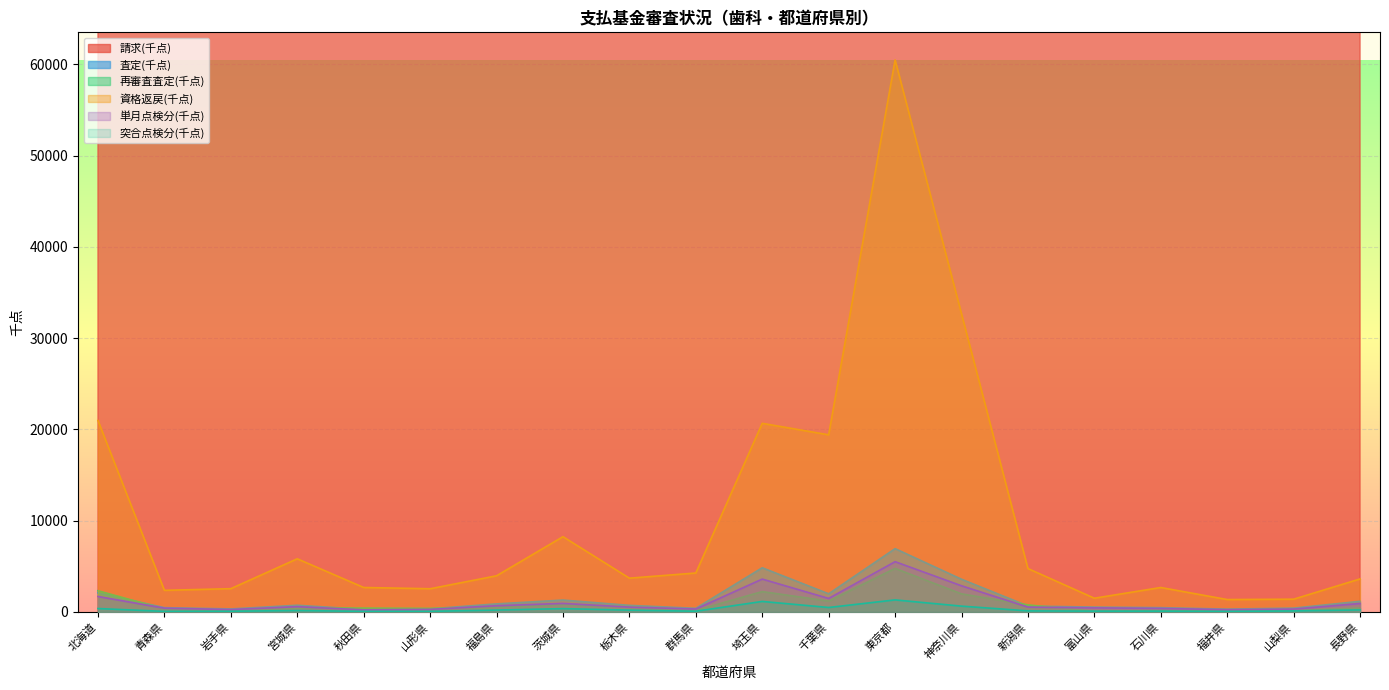

True or false: 査定(千点) has a value of 906.6 at 富山県.

False